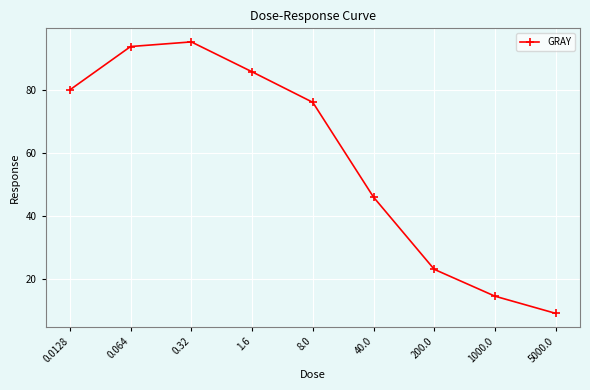

What is the smallest value displayed?

9.2